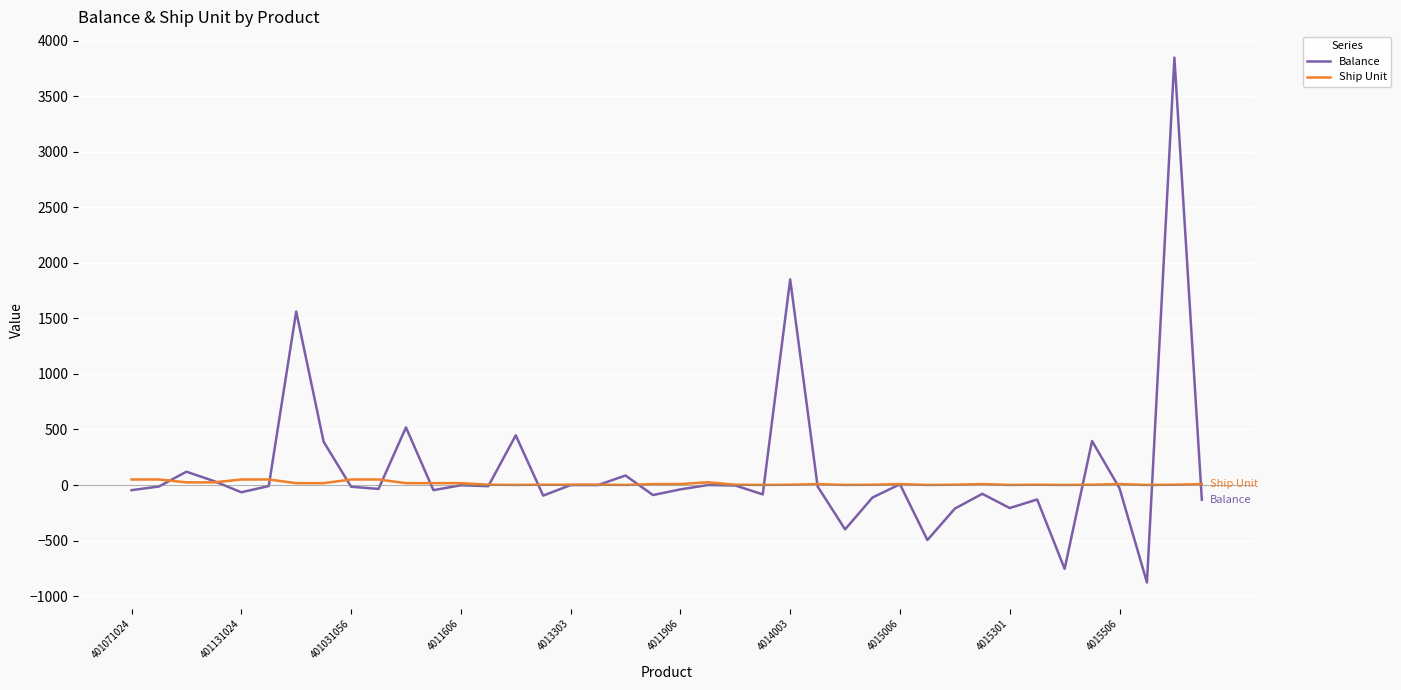

What is the greatest value displayed?

3847.0